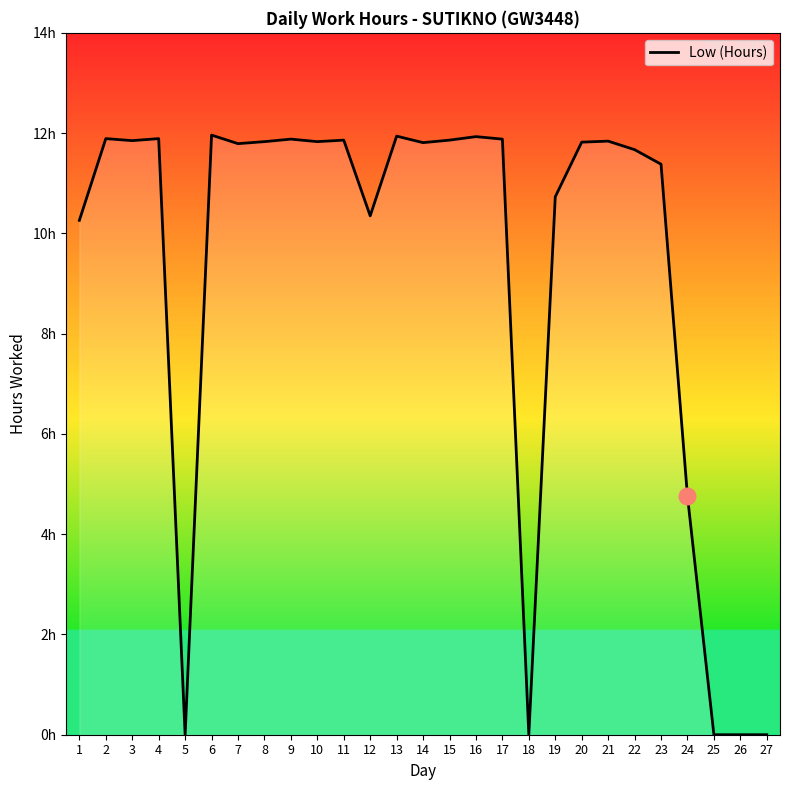

What is the difference between the maximum and second lowest values?

12.0